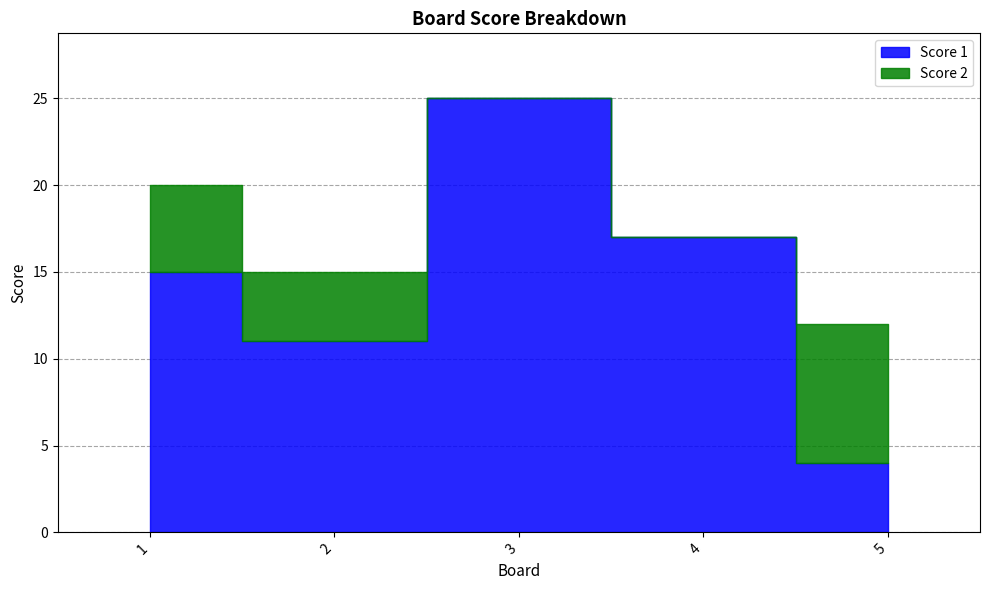

What is the difference between the highest and lowest values at 5?

4